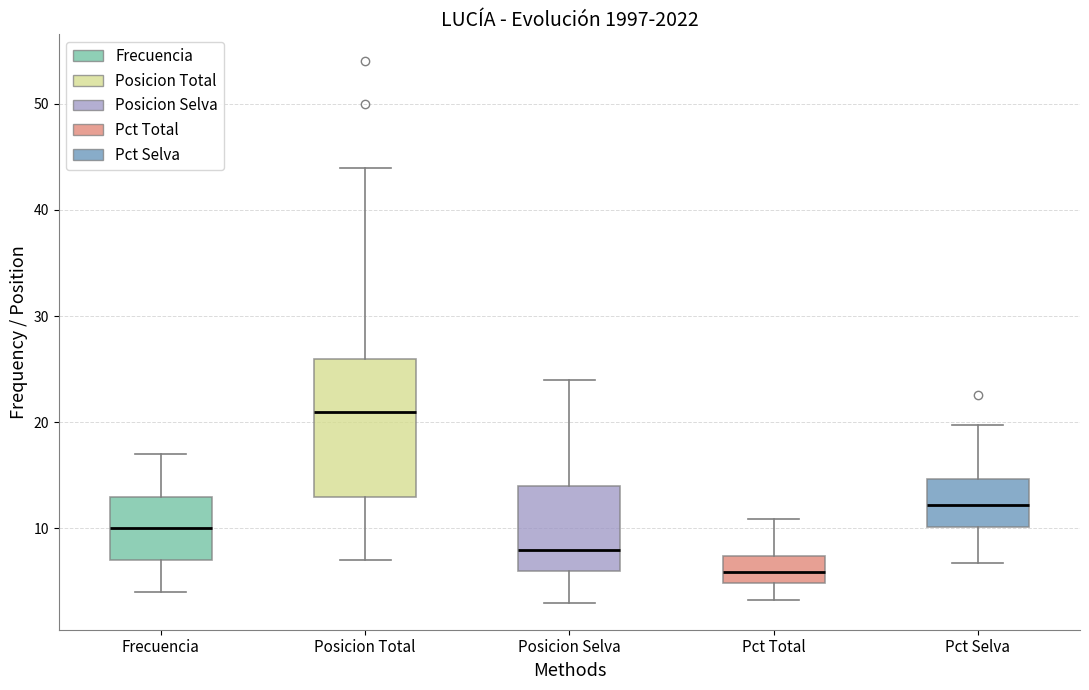

Reading left to right, read every box against the y-axis: the position of its median line, the range the box covers, and the ends of its whiskers. The values are not printed on the chart, so give them approximately, as read against the axis.

Frecuencia: median 10, box 7 to 13, whiskers 4 to 17
Posicion Total: median 21, box 13 to 26, whiskers 7 to 44
Posicion Selva: median 8, box 6 to 14, whiskers 3 to 24
Pct Total: median 6, box 5 to 7, whiskers 3 to 11
Pct Selva: median 12, box 10 to 15, whiskers 7 to 20